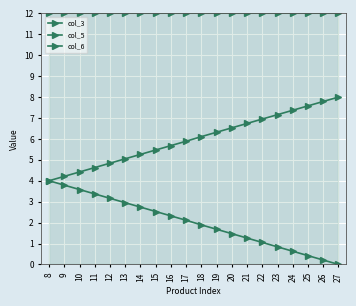

What is the total value across all series at 12?

20.0